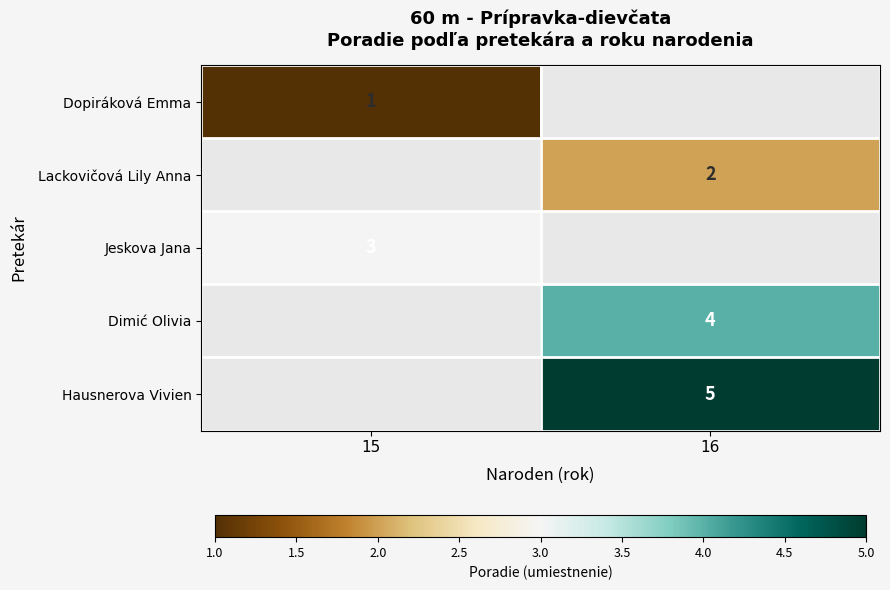

Which label corresponds to the largest value in the chart?

16